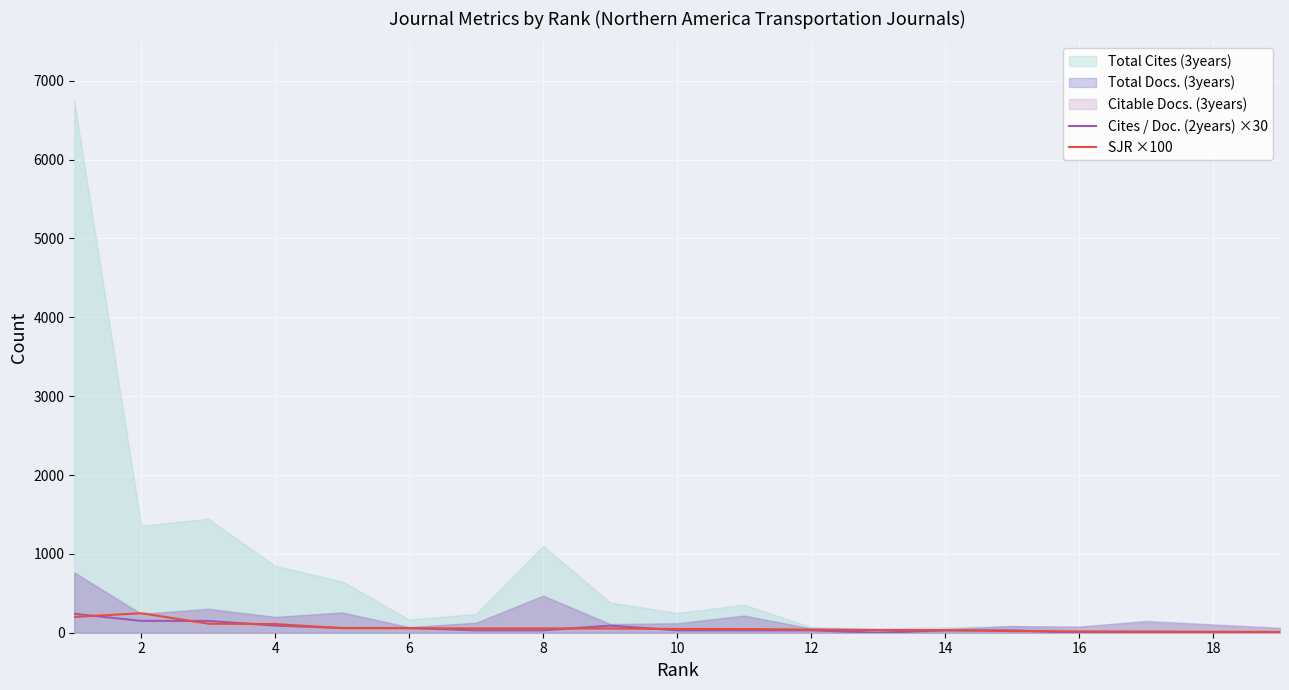

The Cites / Doc. (2years) ×30 series shows 60.0 at 8. True or false?

True